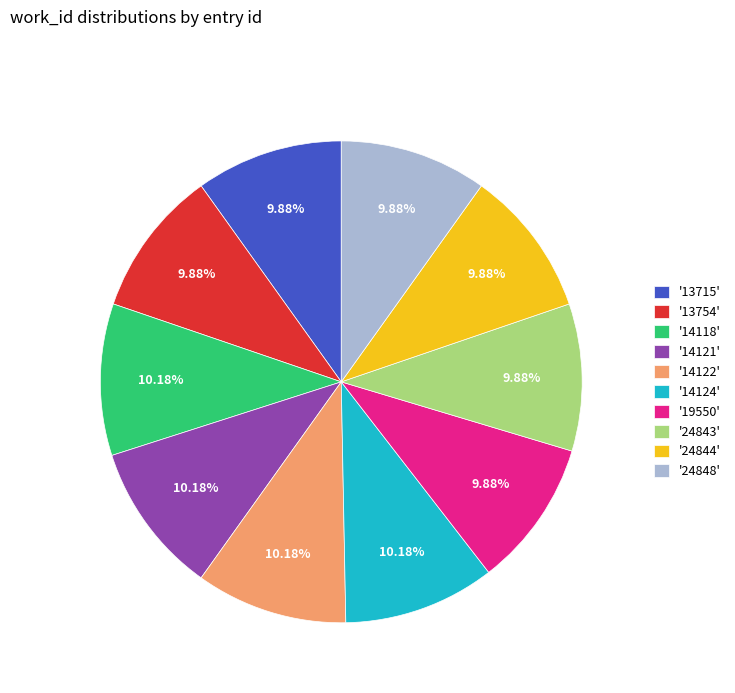

How many slices are in this pie chart?

10